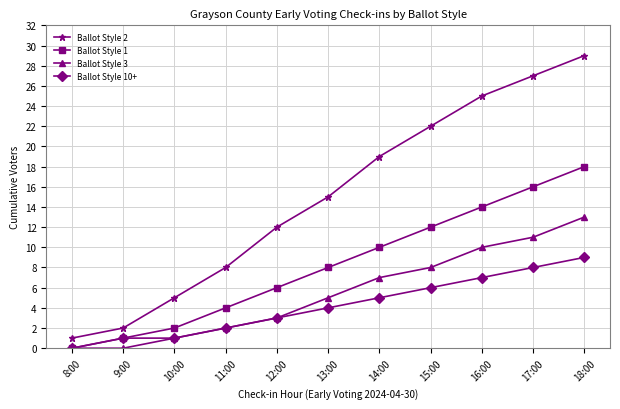

Which series has the largest total across all categories?

Ballot Style 2